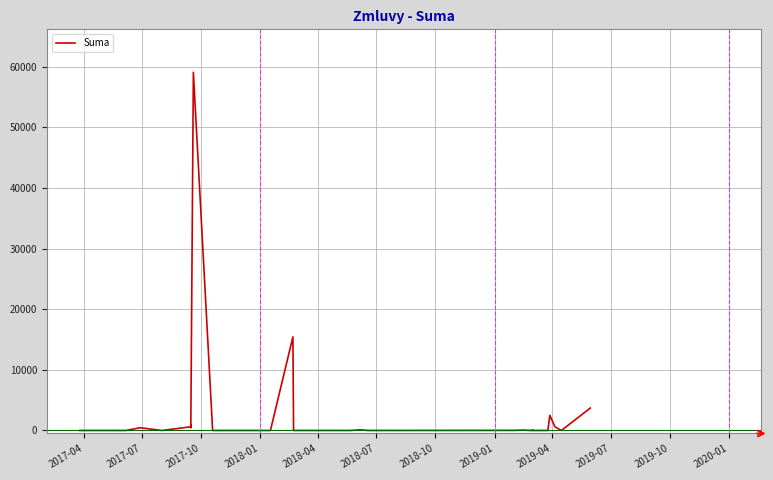

What is the difference between the maximum and minimum values?

59100.0